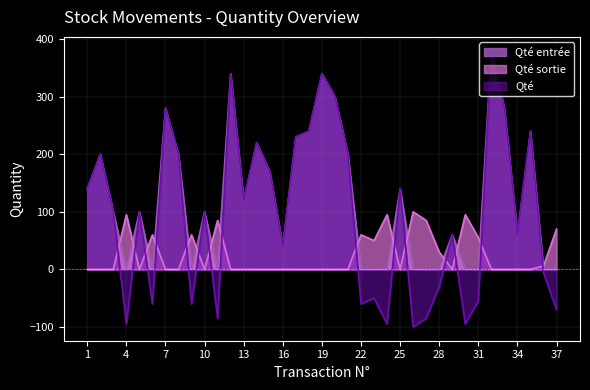

Does the chart have visible grid lines?

Yes